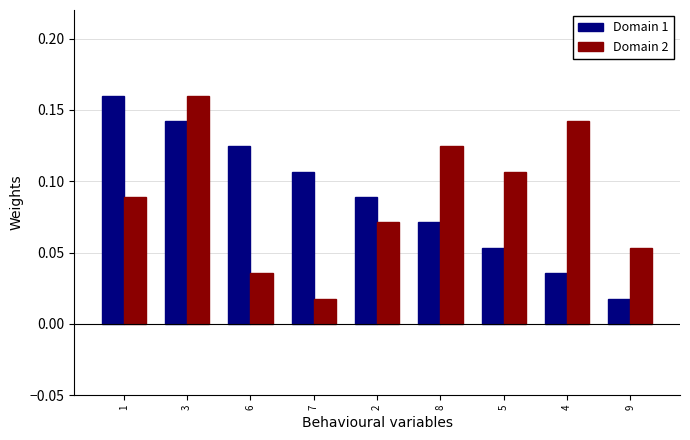

What is the sum of all Domain 2 values?

0.8